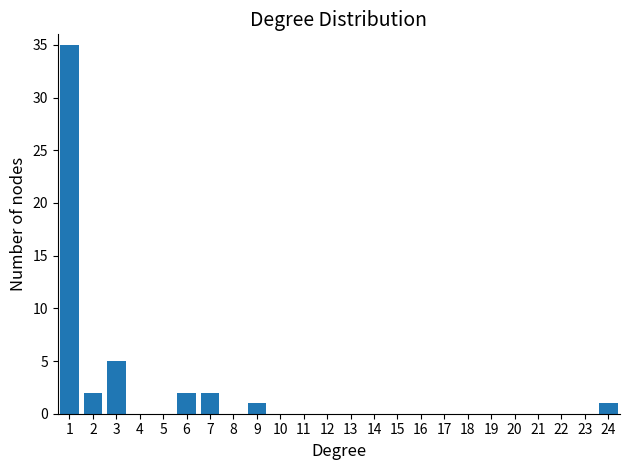

Reading left to right, list every bar in this chart as the range it spans on the x-axis followed by its height. The values are not printed on the chart, so give them approximately, as read against the axis.

0.5 to 1.5: 35
1.5 to 2.5: 2
2.5 to 3.5: 5
3.5 to 4.5: 0
4.5 to 5.5: 0
5.5 to 6.5: 2
6.5 to 7.5: 2
7.5 to 8.5: 0
8.5 to 9.5: 1
9.5 to 10.5: 0
10.5 to 11.5: 0
11.5 to 12.5: 0
12.5 to 13.5: 0
13.5 to 14.5: 0
14.5 to 15.5: 0
15.5 to 16.5: 0
16.5 to 17.5: 0
17.5 to 18.5: 0
18.5 to 19.5: 0
19.5 to 20.5: 0
20.5 to 21.5: 0
21.5 to 22.5: 0
22.5 to 23.5: 0
23.5 to 24.5: 1